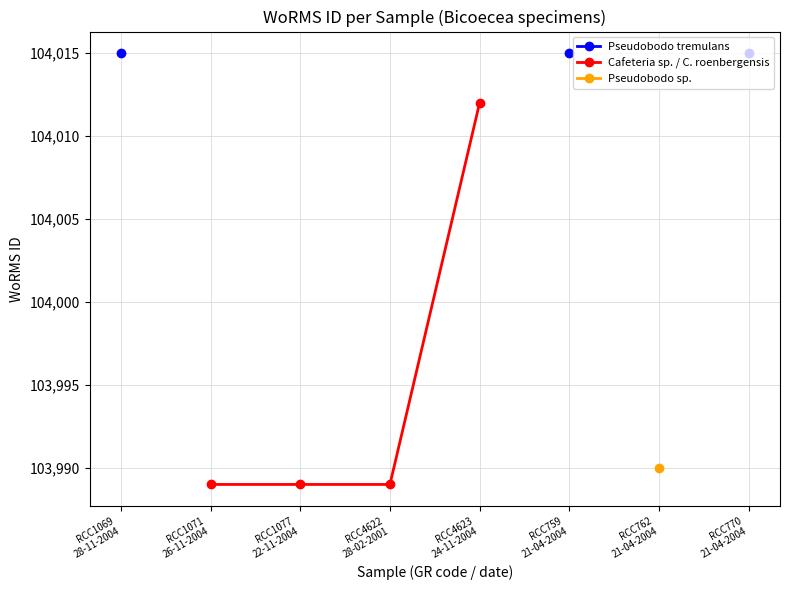

What are all the series names shown in the legend?

Pseudobodo tremulans, Cafeteria sp. / C. roenbergensis, Pseudobodo sp.